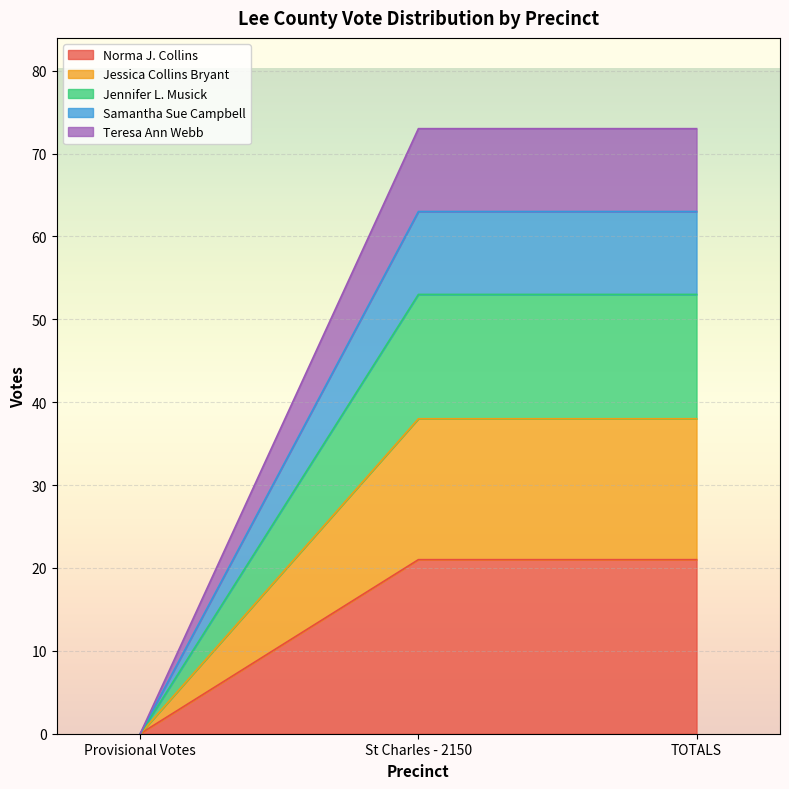

Which series has the widest spread of values?

Teresa Ann Webb